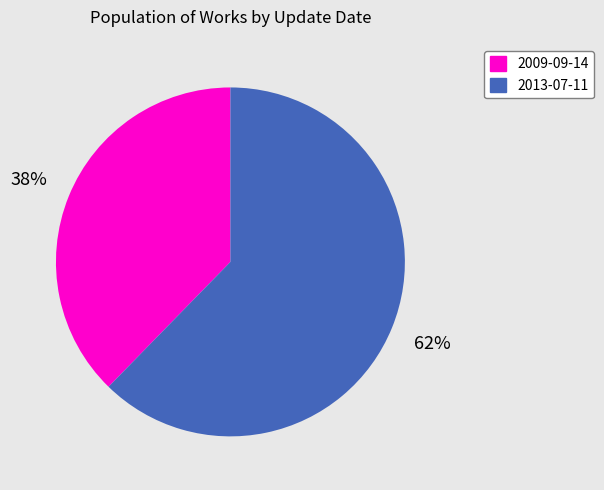

Is the sum of 2013-07-11 and 2009-09-14 greater than half?

Yes